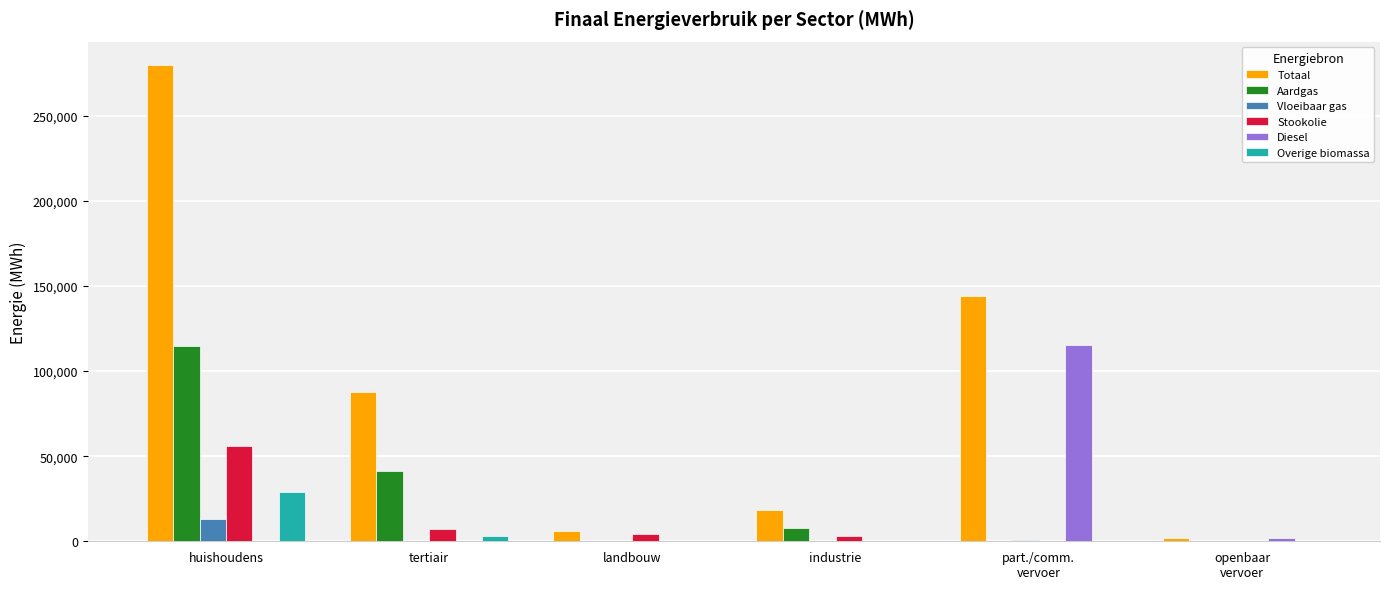

Which series has the largest total across all categories?

Totaal